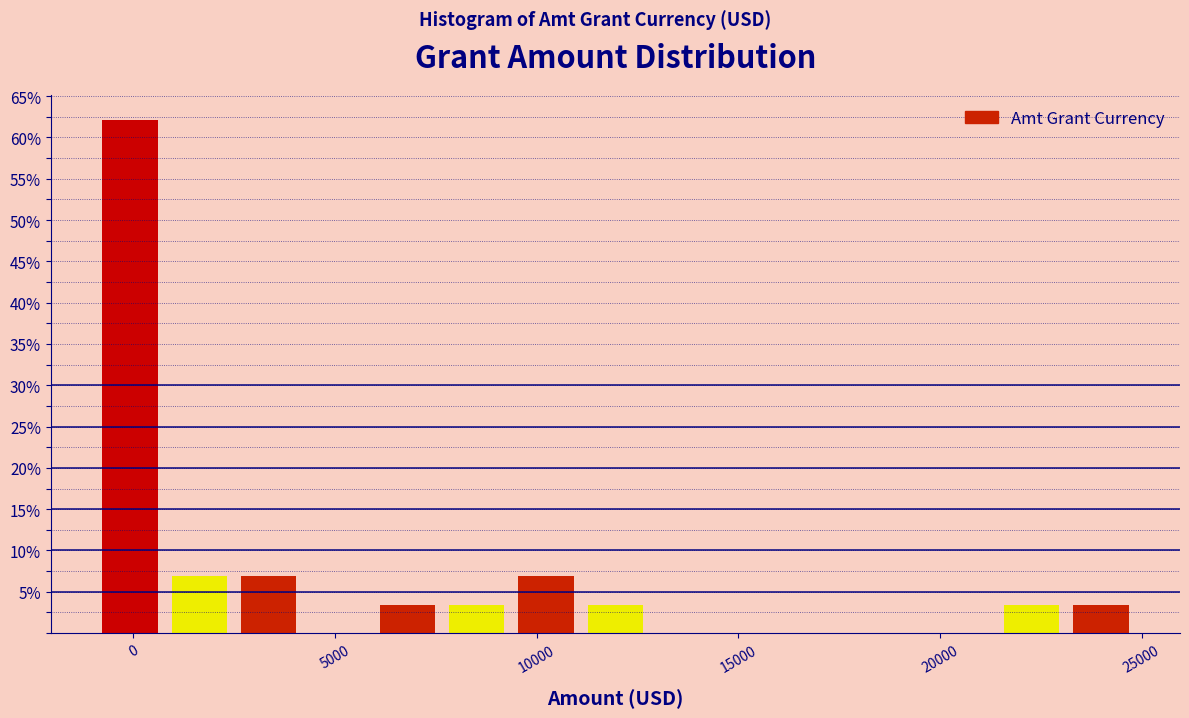

Read against the x-axis, roughly where is the centre of the tallest bar?

0